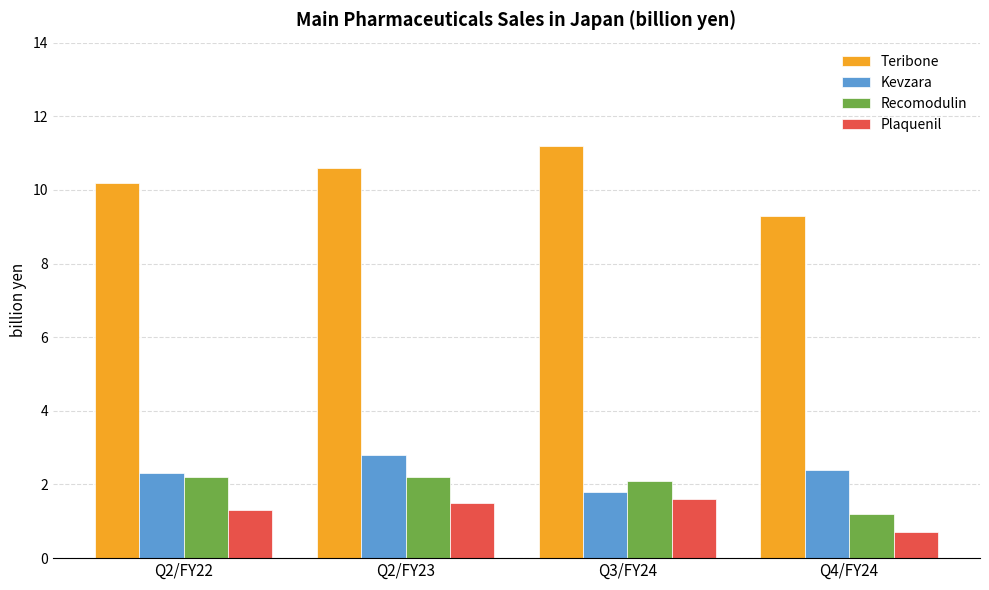

At Q4/FY24, list the series in order from largest to smallest.

Teribone, Kevzara, Recomodulin, Plaquenil